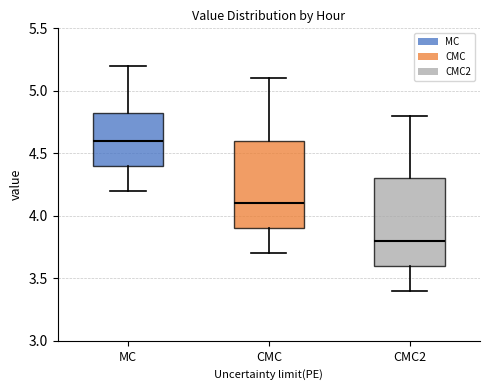

Which box's median line is the lowest?

CMC2